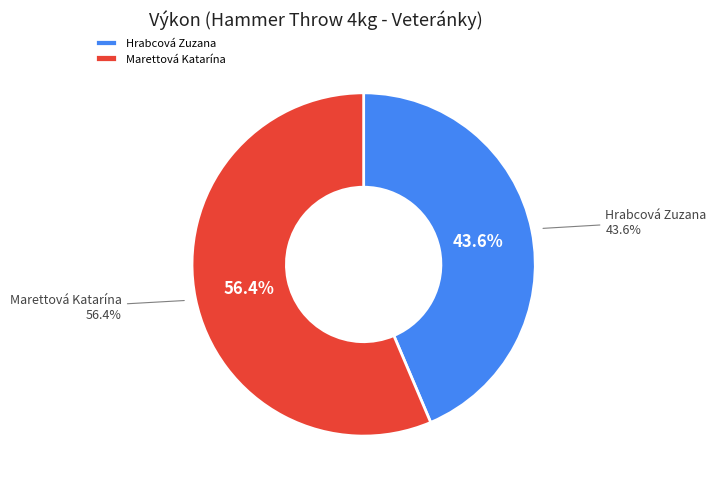

What percentage is the Marettová Katarína slice, to the nearest percent?

56%